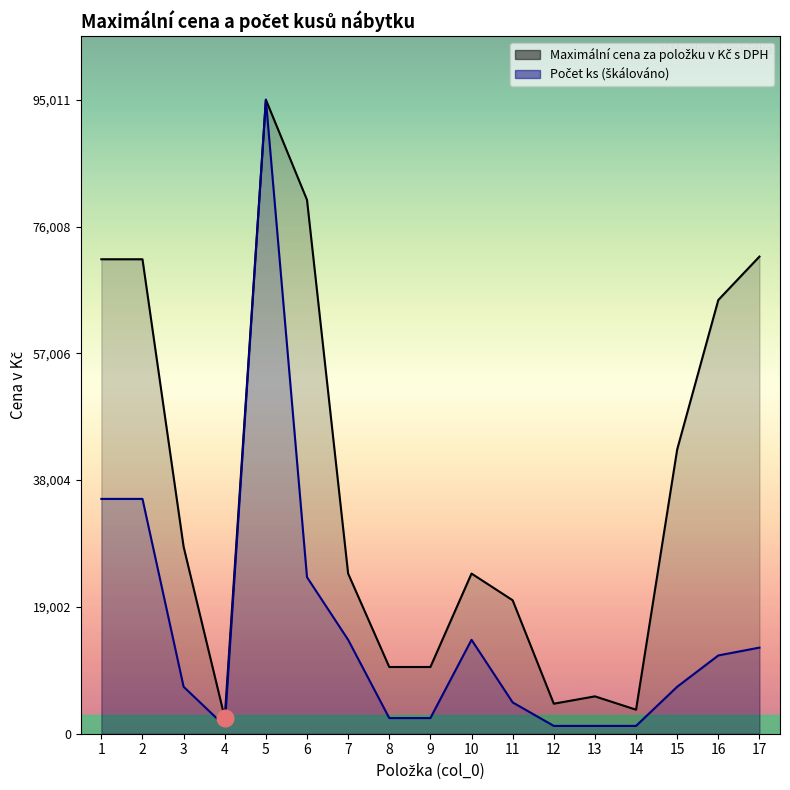

Where is Maximální cena za položku v Kč s DPH nearest to the value 48705?

15